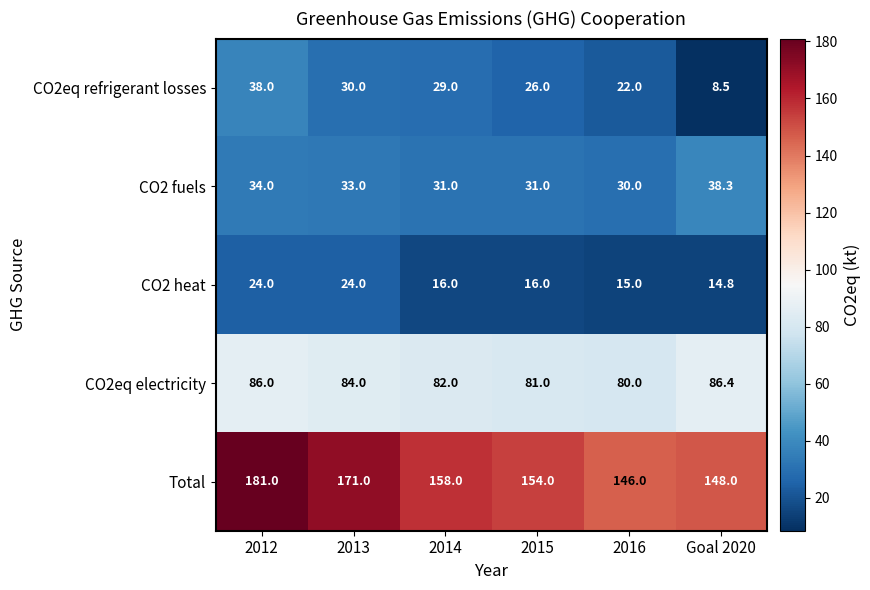

Reading right to left, transcribe all the data shown in this chart.

CO2eq refrigerant losses: Goal 2020=8.5	2016=22.0	2015=26.0	2014=29.0	2013=30.0	2012=38.0
CO2 fuels: Goal 2020=38.3	2016=30.0	2015=31.0	2014=31.0	2013=33.0	2012=34.0
CO2 heat: Goal 2020=14.8	2016=15.0	2015=16.0	2014=16.0	2013=24.0	2012=24.0
CO2eq electricity: Goal 2020=86.4	2016=80.0	2015=81.0	2014=82.0	2013=84.0	2012=86.0
Total: Goal 2020=148.0	2016=146.0	2015=154.0	2014=158.0	2013=171.0	2012=181.0